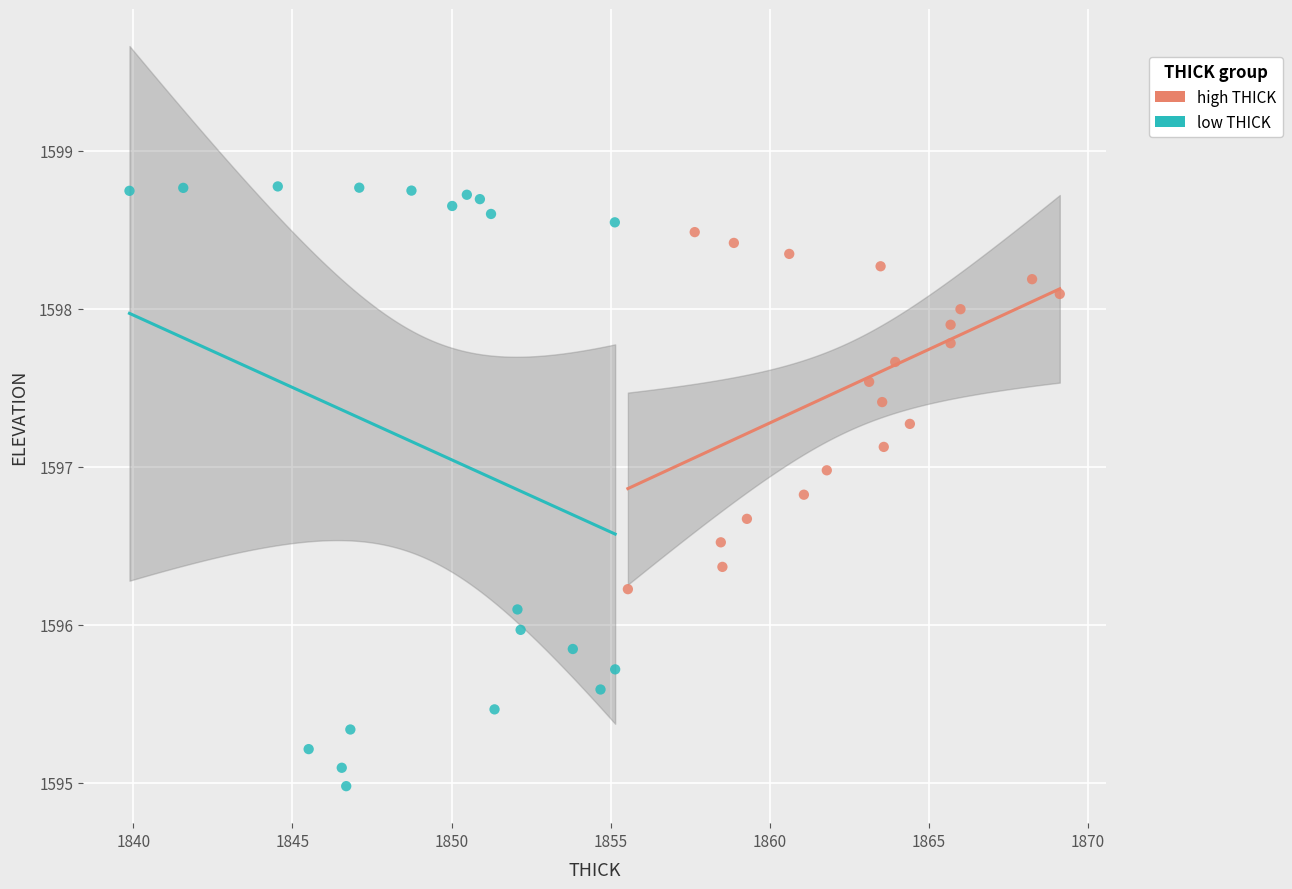

Which series has the widest spread of Y values?

low THICK